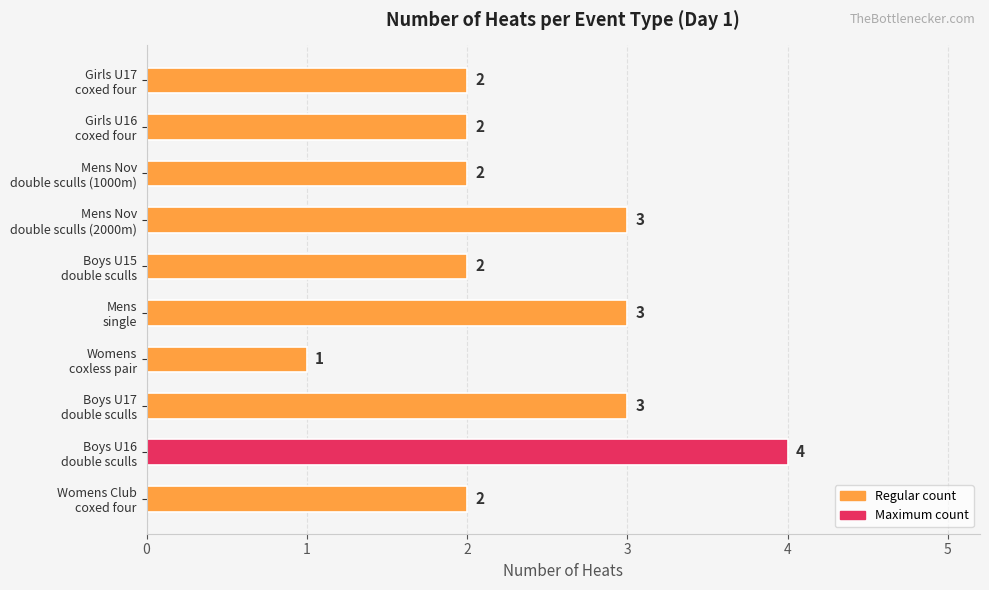

Reading top to bottom, transcribe all the data shown in this chart.

2	2	2	3	2	3	1	3	4	2